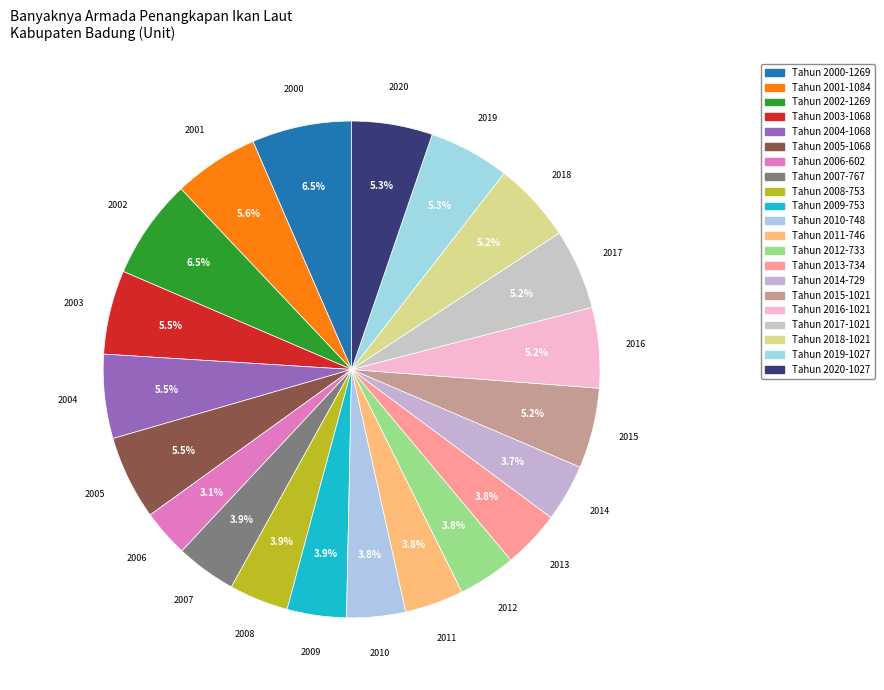

What portion of the pie excludes Tahun 2006?

96.9%